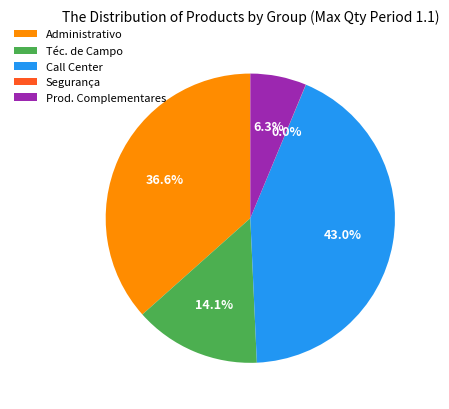

Combined, do Call Center and Prod. Complementares account for over 50%?

No